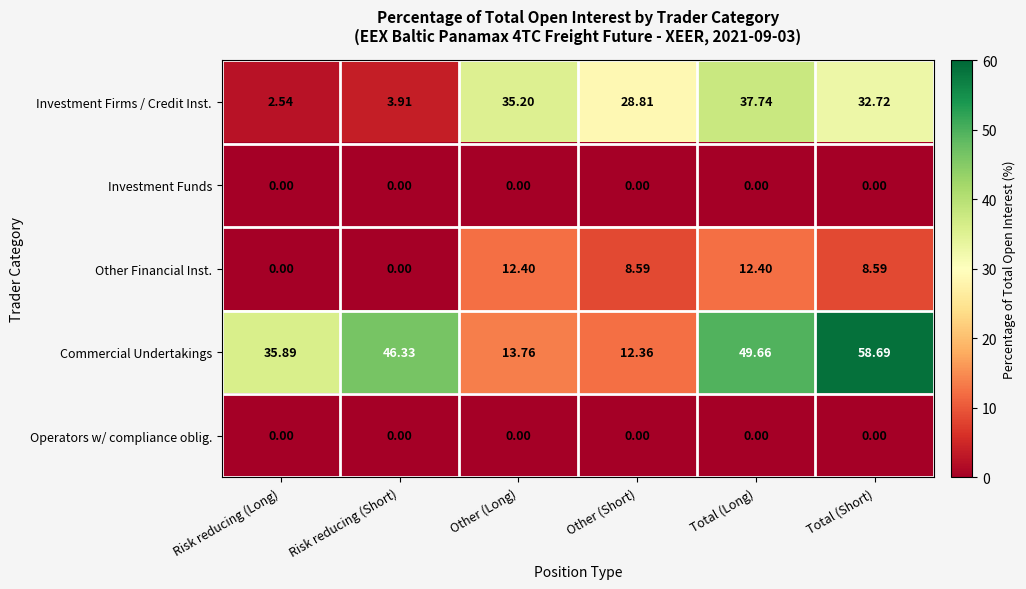

Which series has the largest range (max minus min)?

Commercial Undertakings